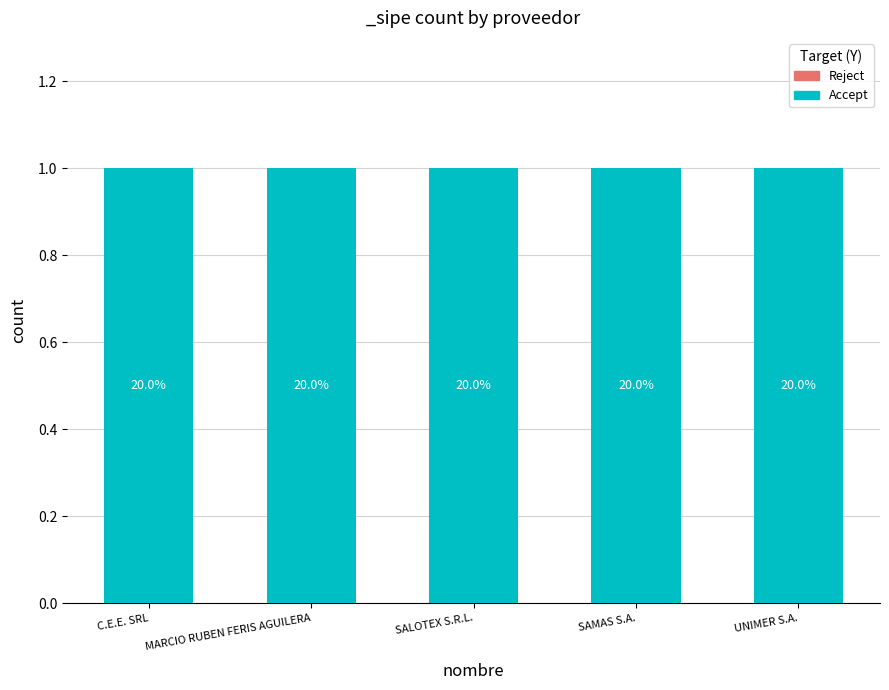

The Reject series shows 0 at MARCIO RUBEN FERIS AGUILERA. True or false?

True